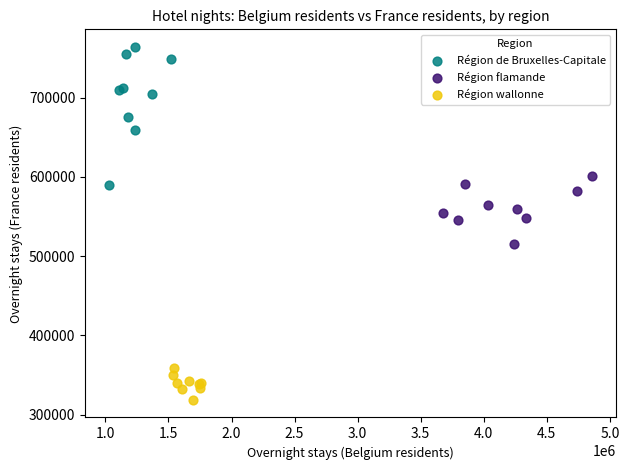

Which series has the largest Y range (max minus min)?

Région de Bruxelles-Capitale